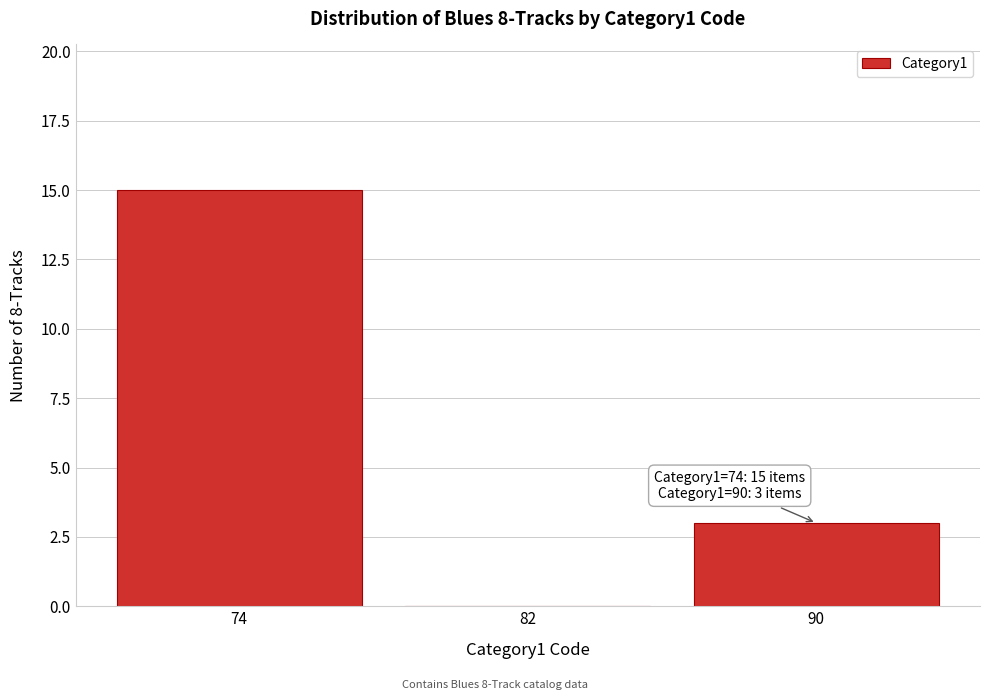

Reading left to right, extract all data points from this chart.

74=15	82=0	90=3